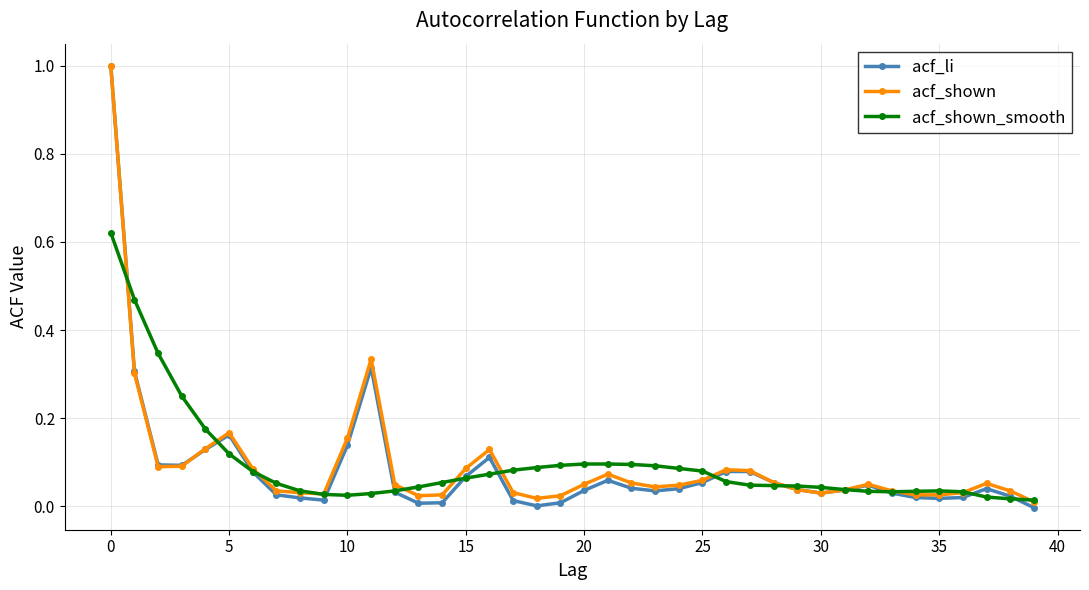

True or false: acf_shown and acf_shown_smooth intersect in this chart.

True